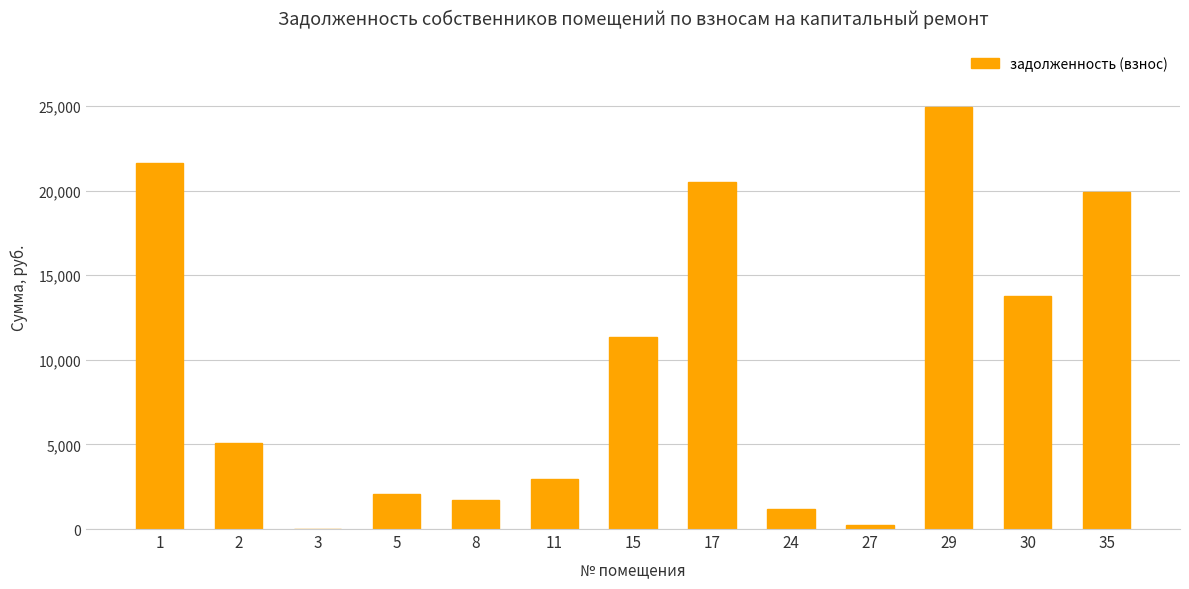

What is the ratio of the value at 1 to the value at 8?

12.7